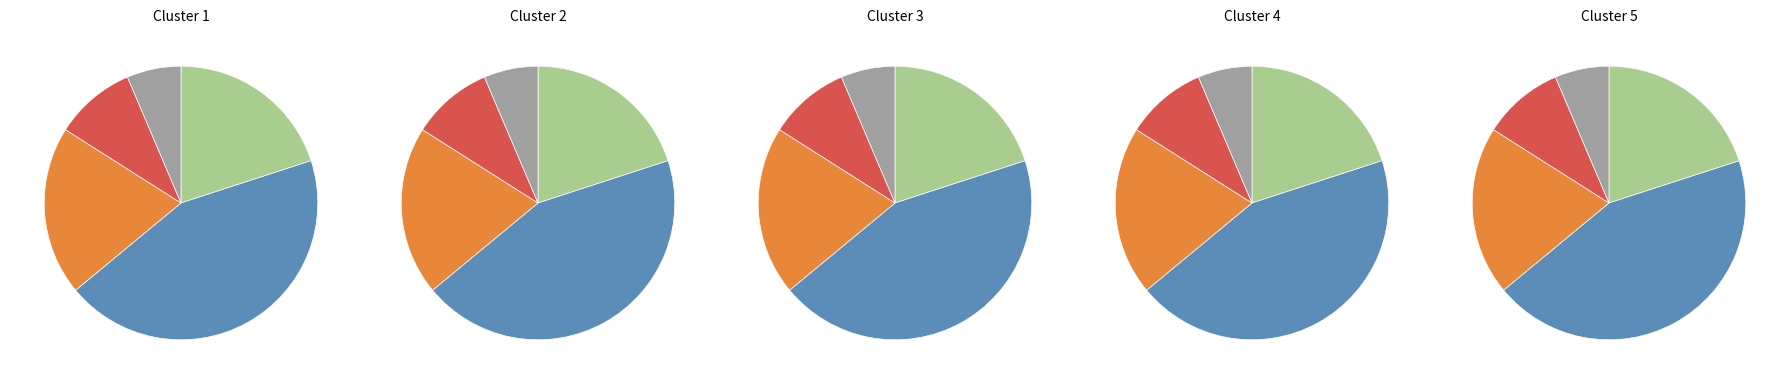

What percentage is the 55 slice, to the nearest percent?

20%